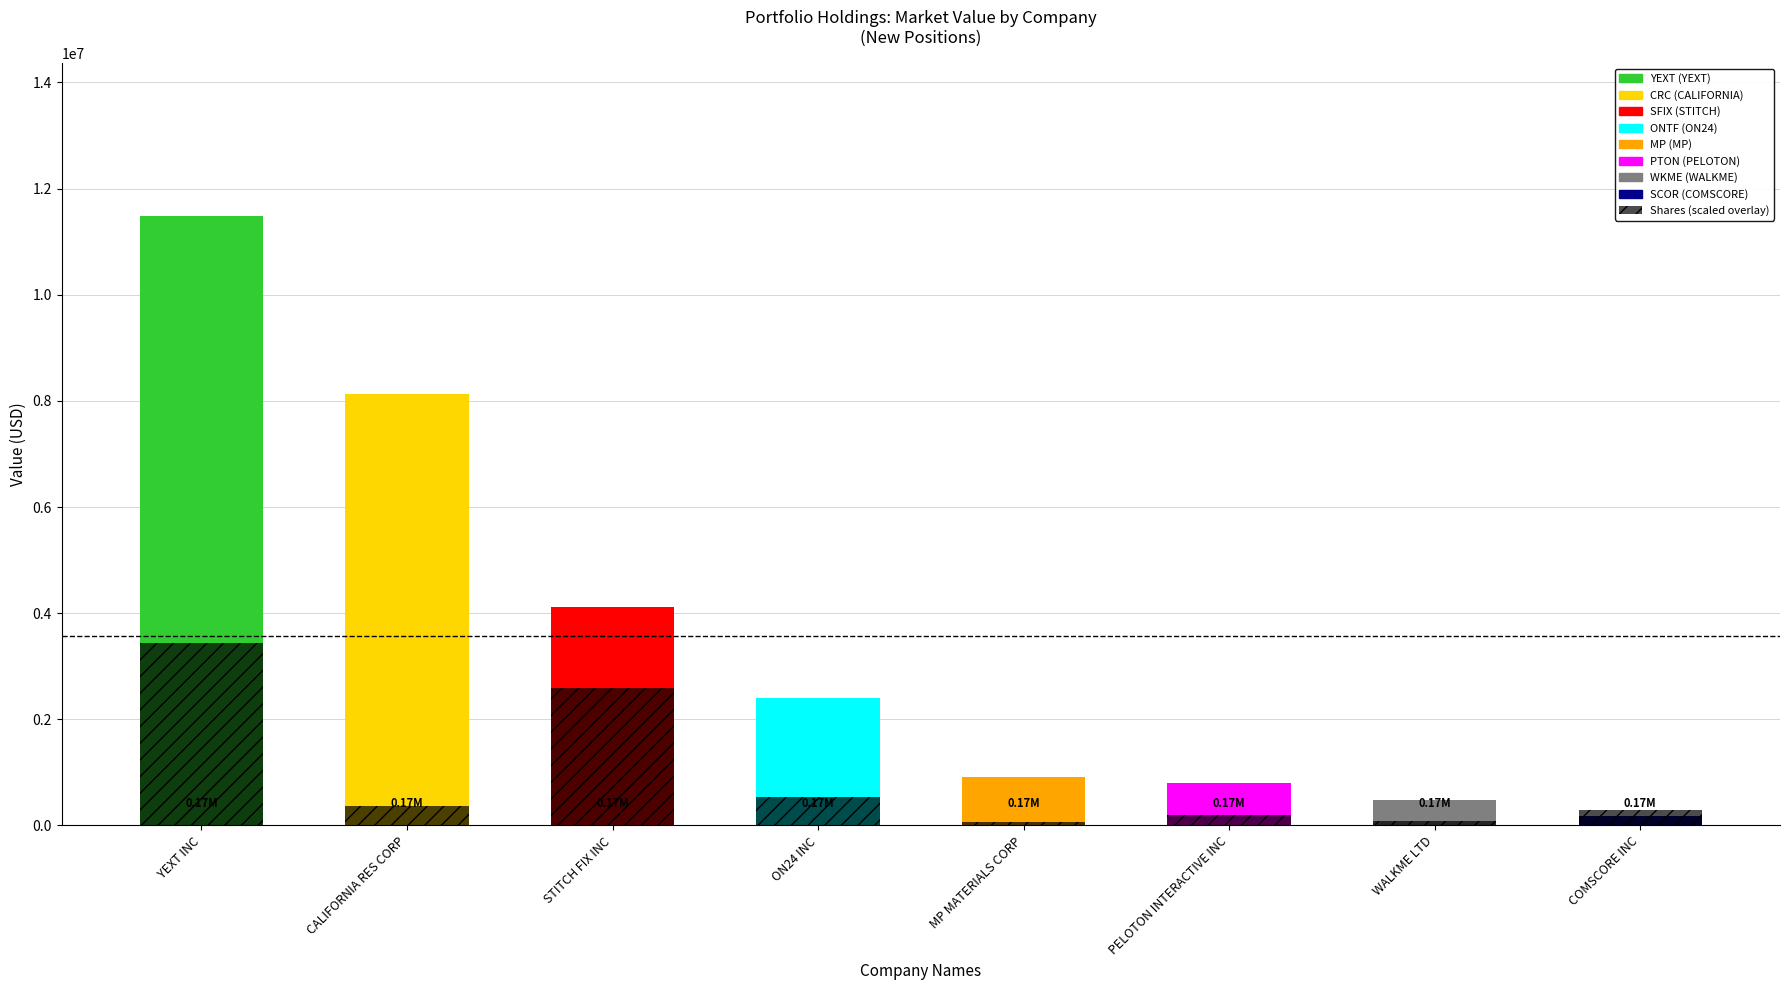

Are the bars grouped side by side (vs. stacked)?

Yes